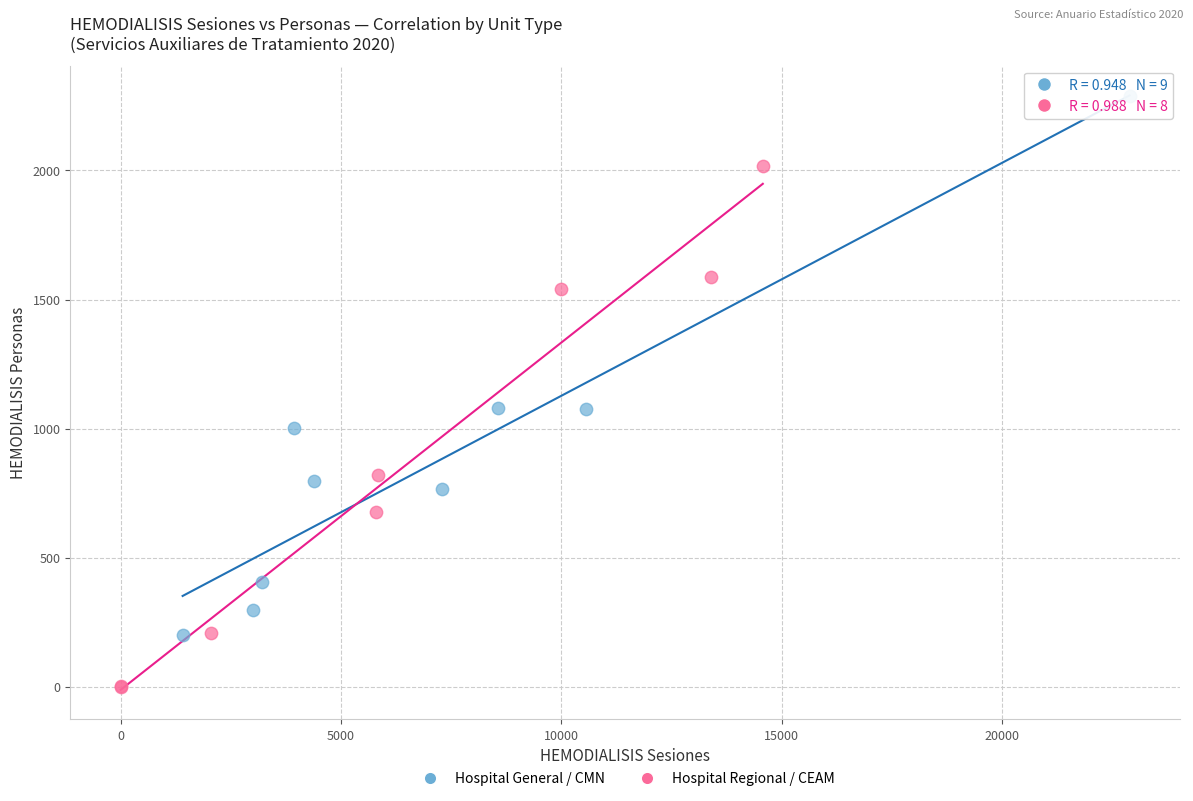

Which series contains the highest Y value?

Hospital General / CMN